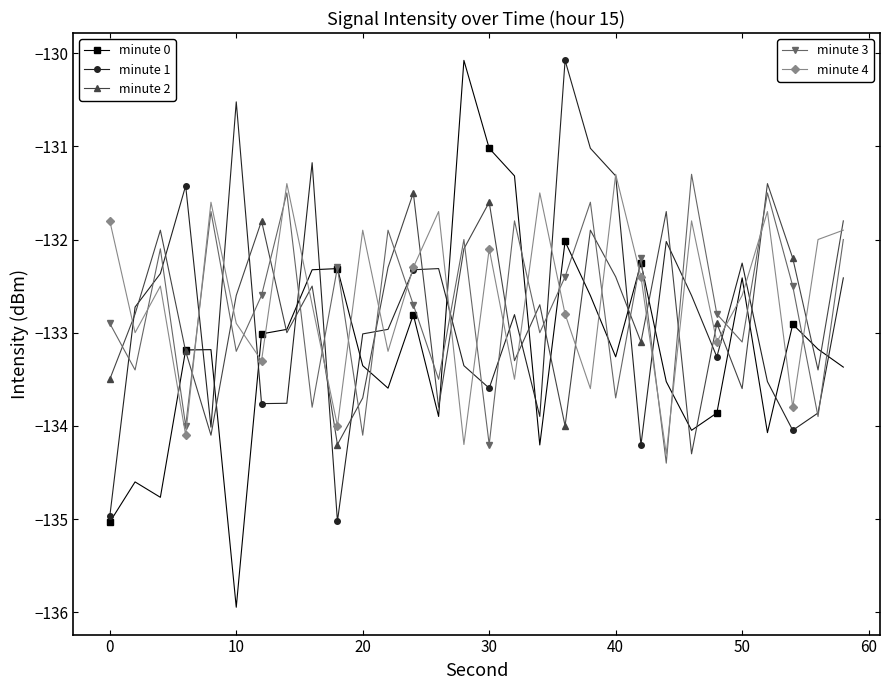

What is the minimum value shown in the chart?

-135.9